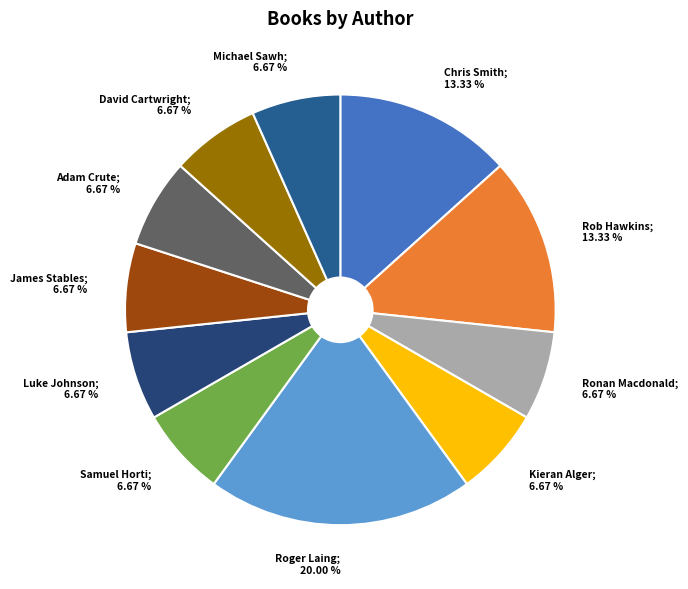

How many slices are in this pie chart?

11